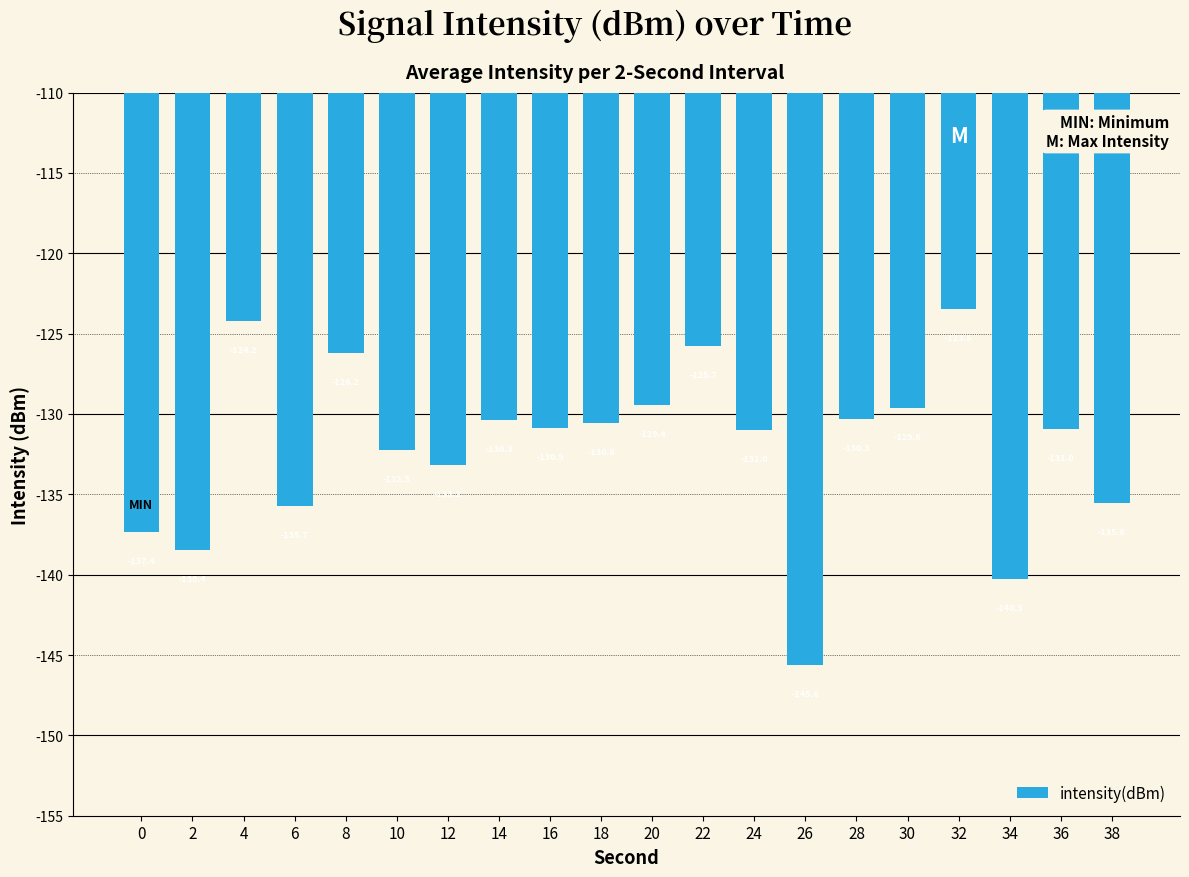

Which has a higher value, 36 or 24?

36